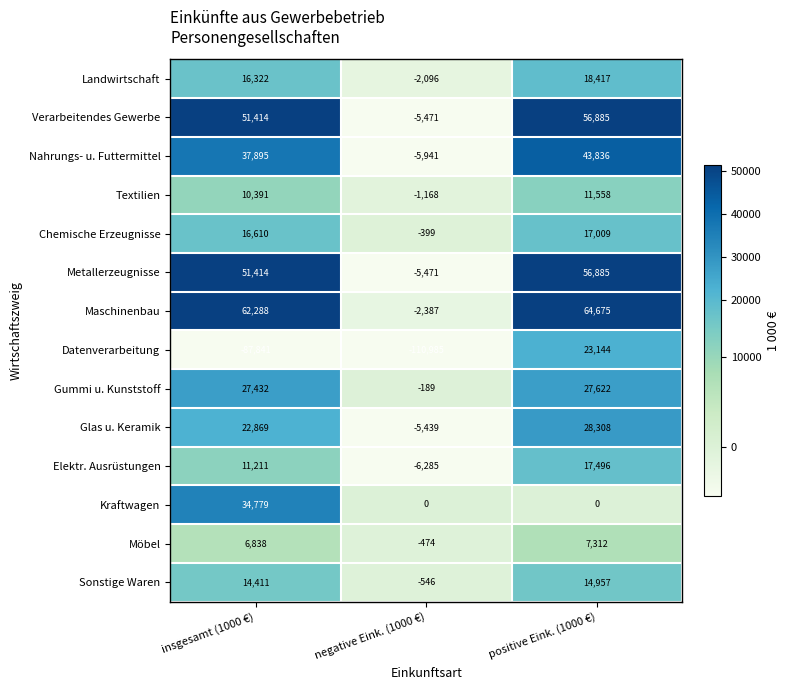

How many values in Gummi u. Kunststoff are above zero?

2